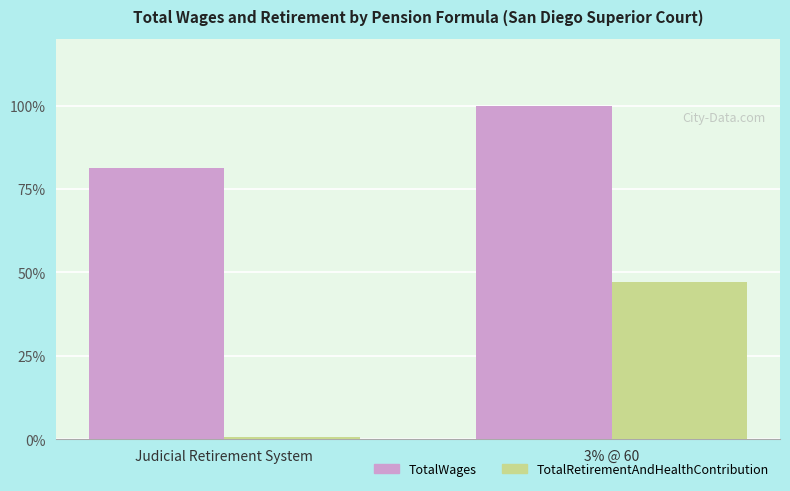

Reading left to right, extract all data points from this chart.

TotalWages: 81.3	100.0
TotalRetirementAndHealthContribution: 0.8	47.1